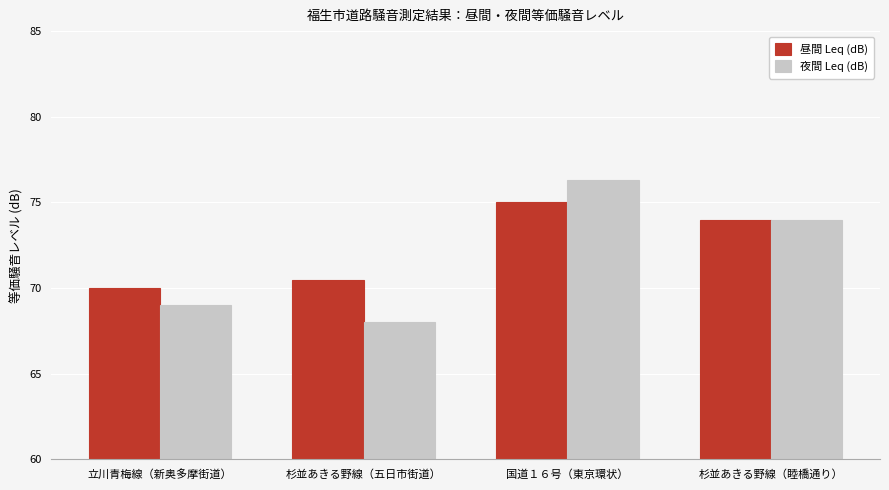

Rank the series by their average value, from highest to lowest.

昼間 Leq (dB), 夜間 Leq (dB)